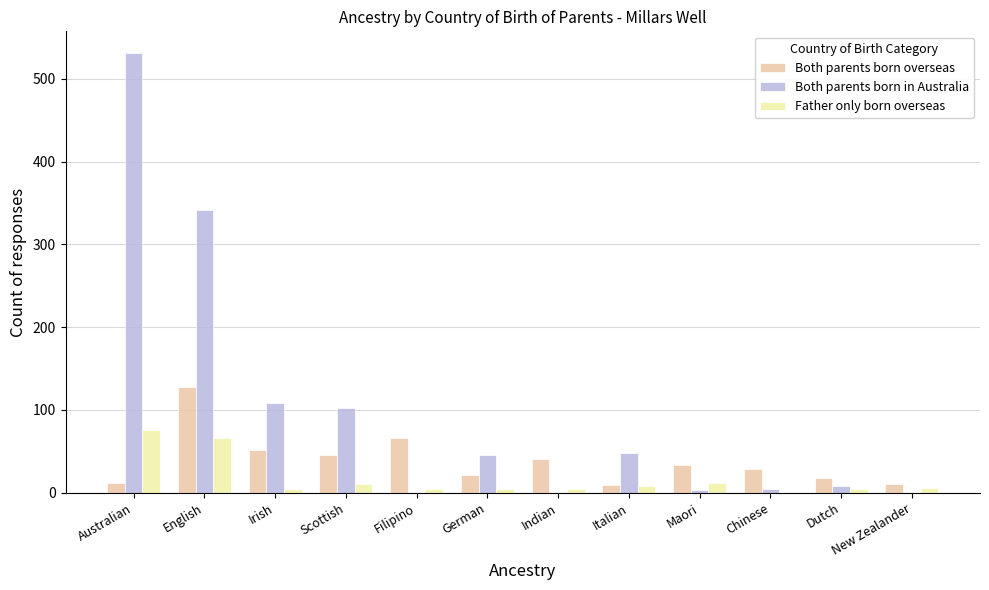

What is the sum of all Both parents born overseas values?

465